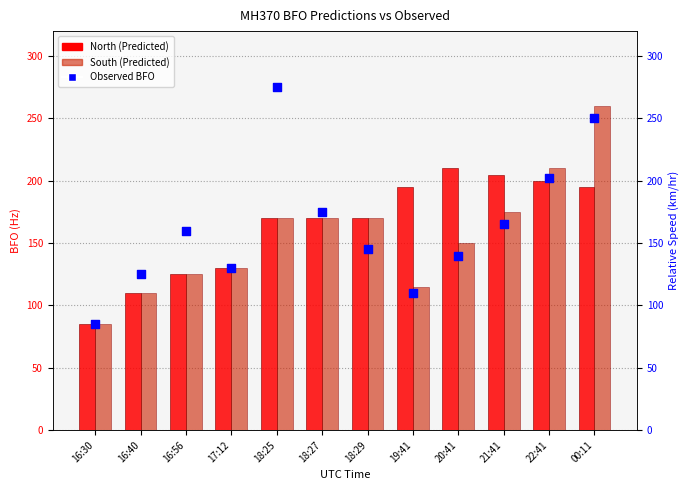

At which category is the sum across all series the highest?

00:11